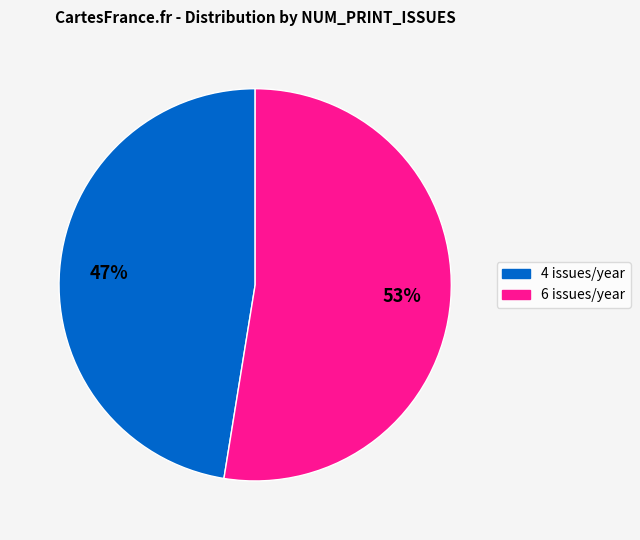

Is there a majority slice in this chart?

Yes